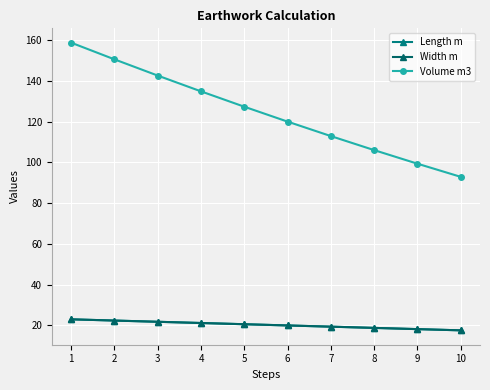

At how many categories does at least one series exceed 56?

10